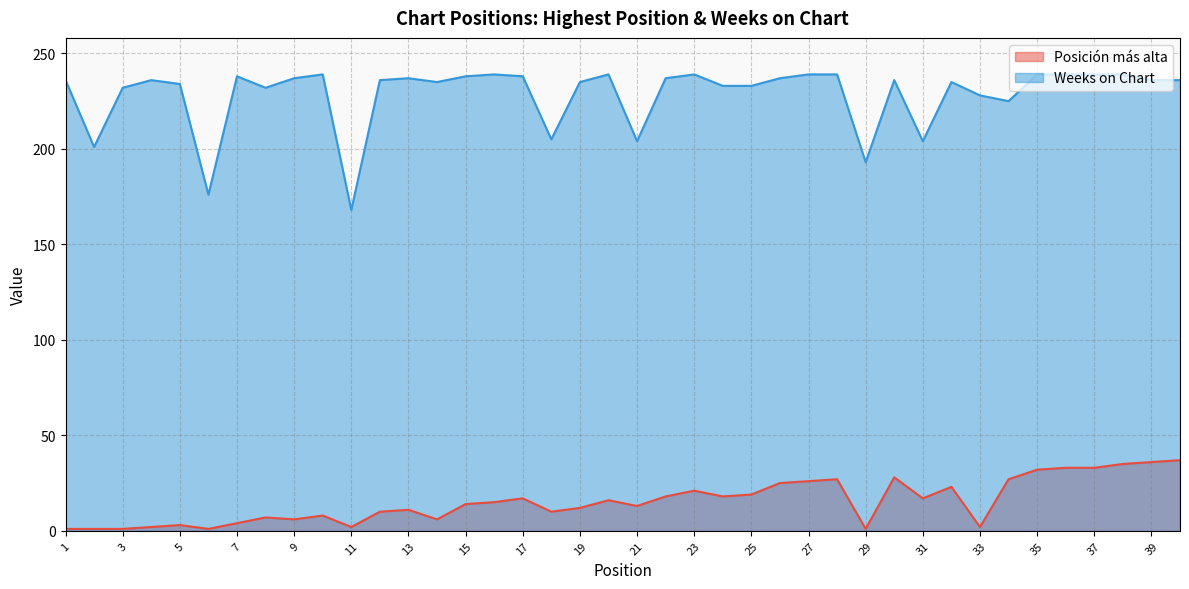

Which series has the widest spread of values?

Weeks on Chart